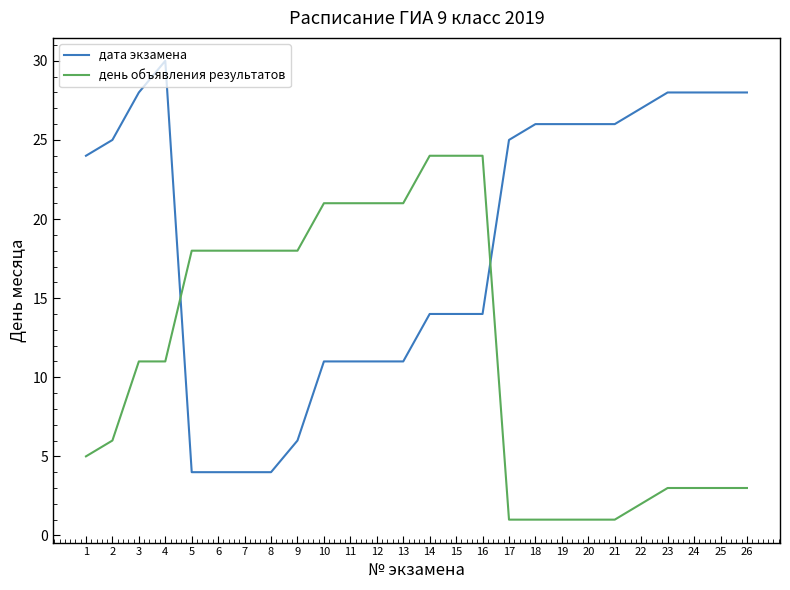

Which series ends up on top after the final intersection of день объявления результатов and дата экзамена?

дата экзамена